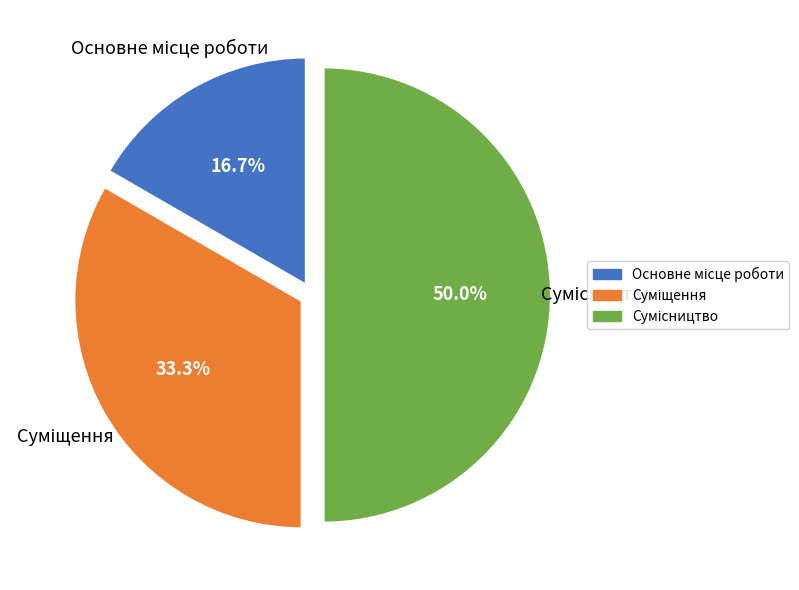

What is the total percentage of Суміщення and Сумісництво?

83.3%